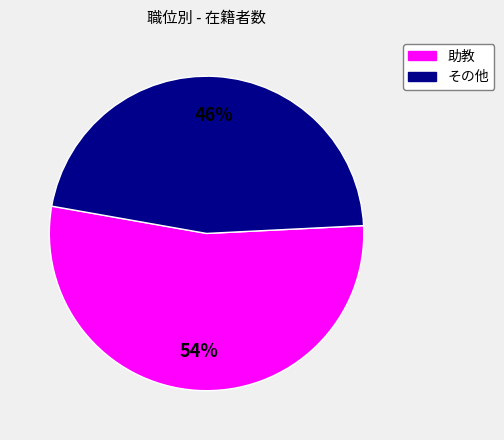

How many slices are in this pie chart?

2